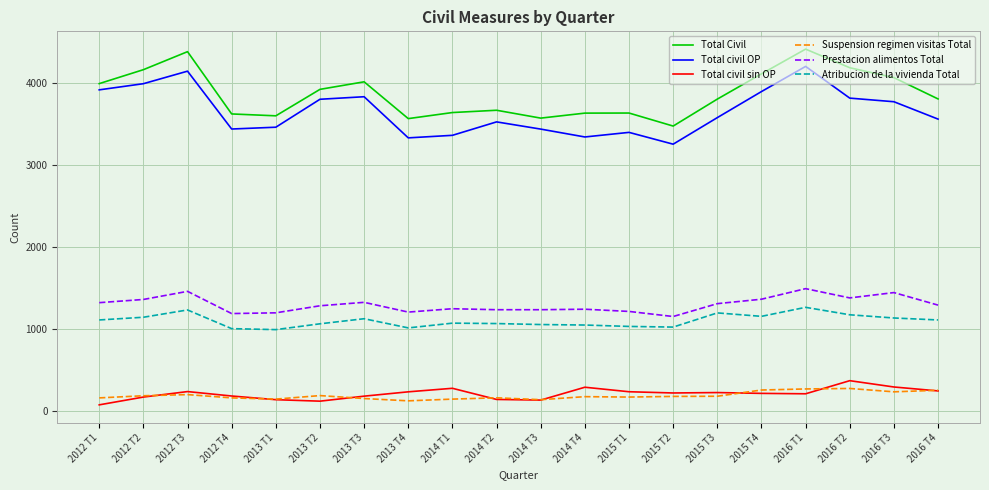

What is the lowest value of the Total civil OP series?

3257